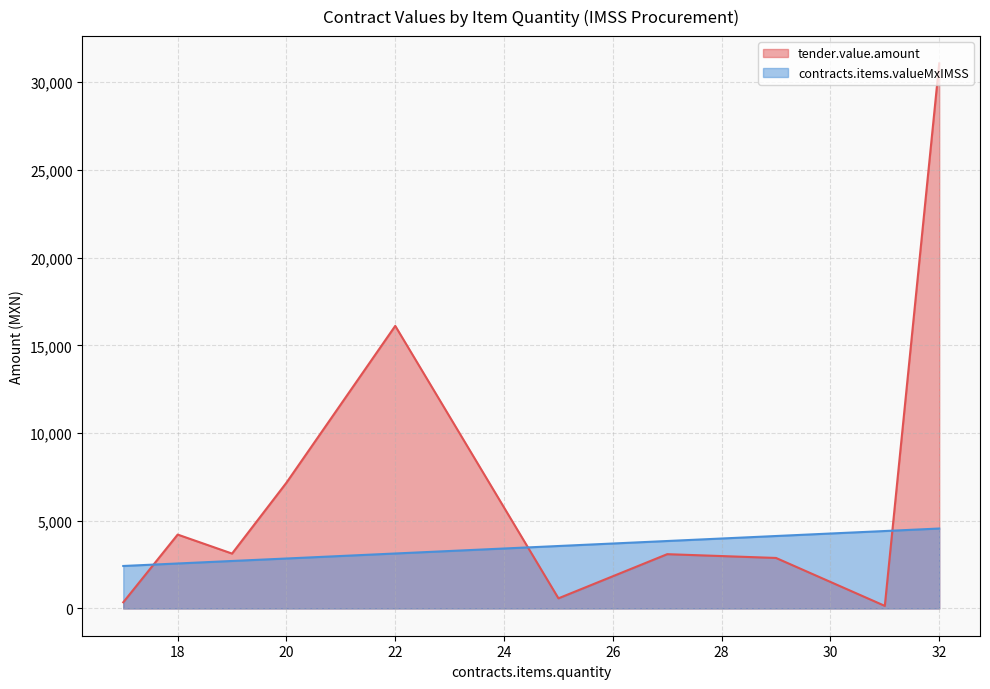

What is the spread (max minus min) of values at 18?

1648.3